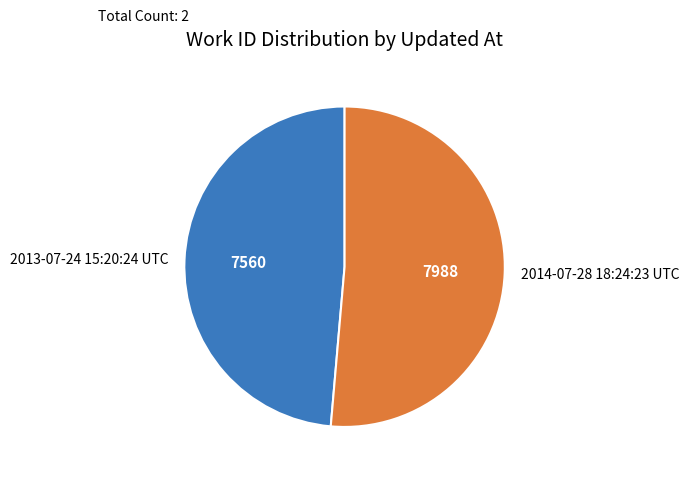

Rank the categories by value from lowest to highest.

2013-07-24 15:20:24 UTC, 2014-07-28 18:24:23 UTC